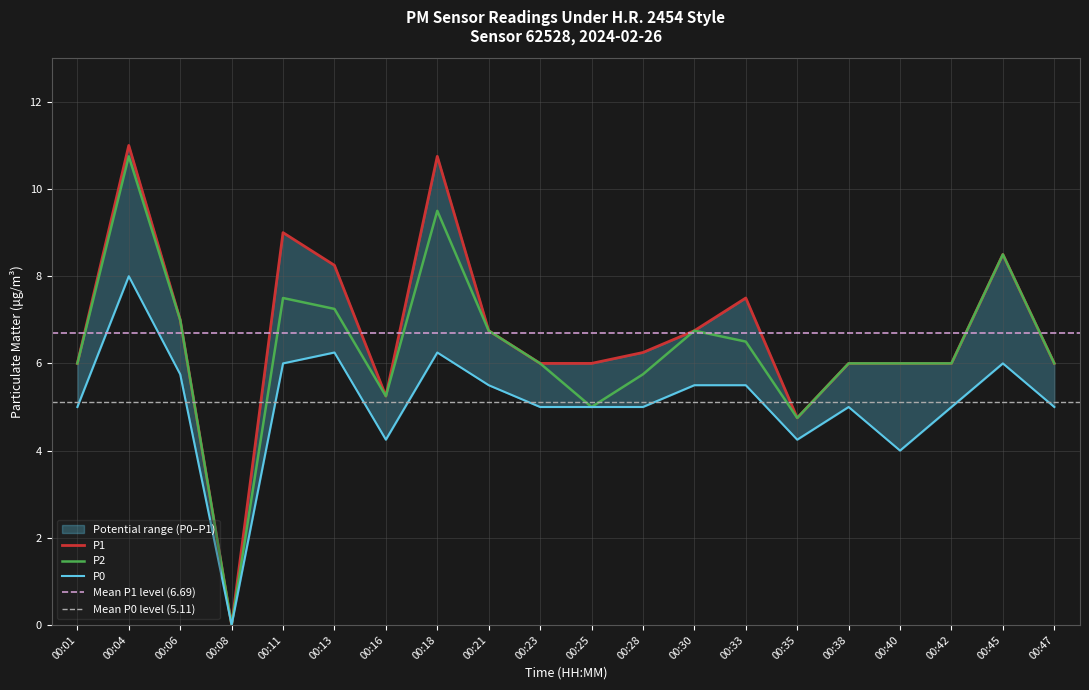

Which series has the widest spread of values?

P1